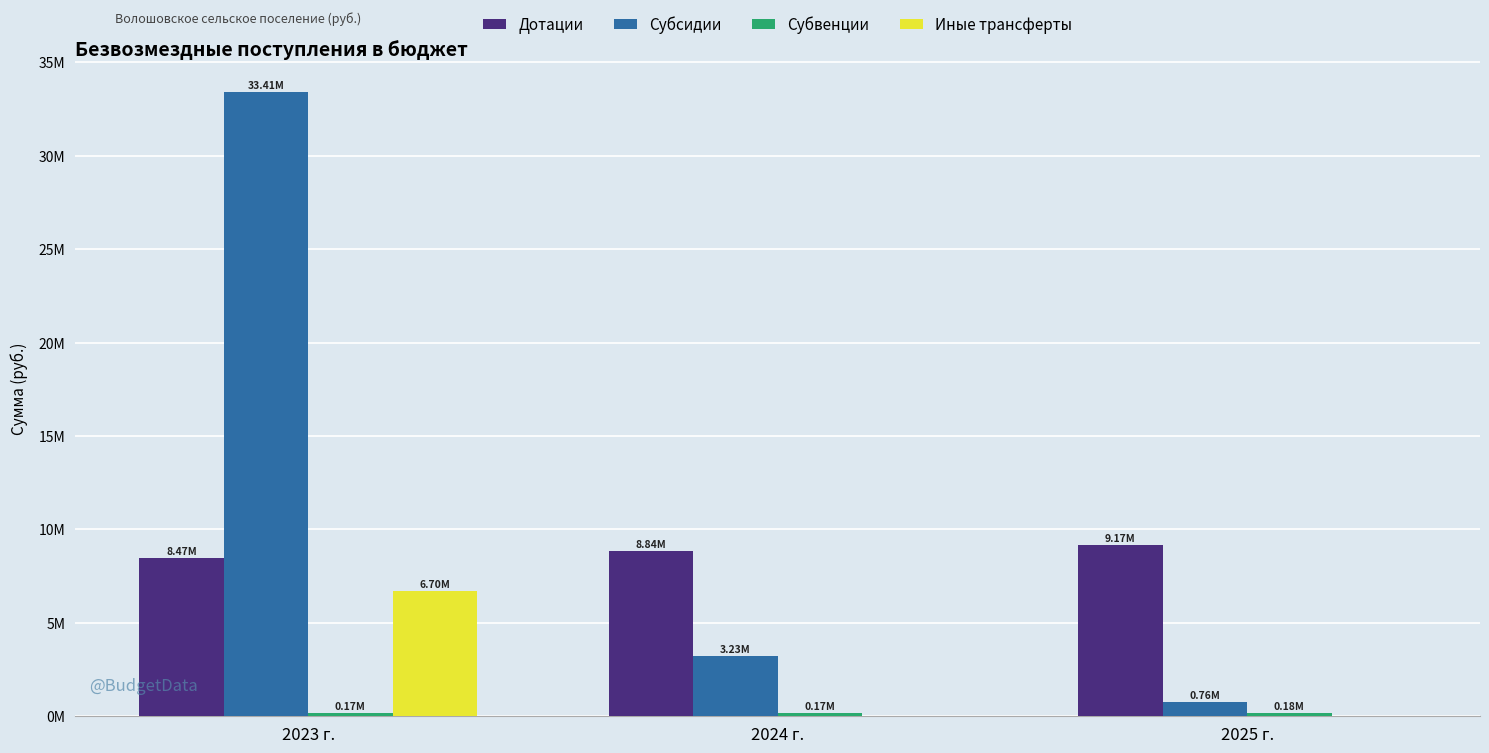

At which label does Дотации first exceed 8835000?

2025 г.